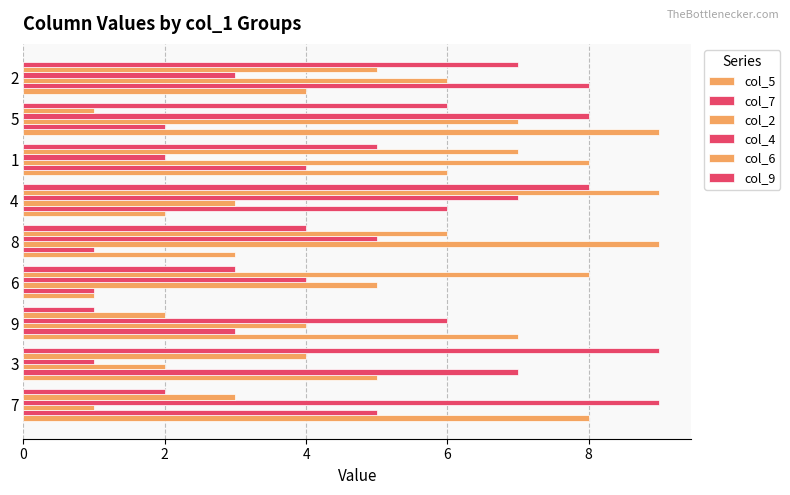

Is the value of col_9 at 9 greater than the value of col_6 at 5?

No